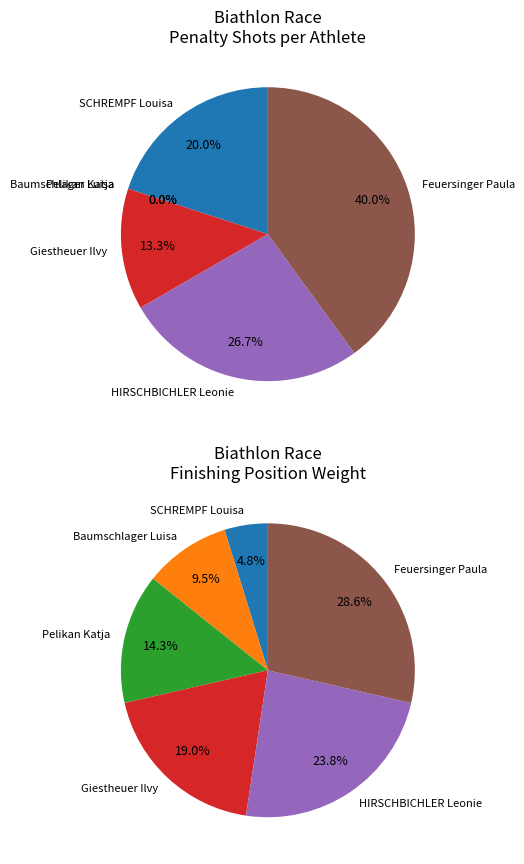

Is it true that Baumschlager Luisa is 0% of the pie?

True